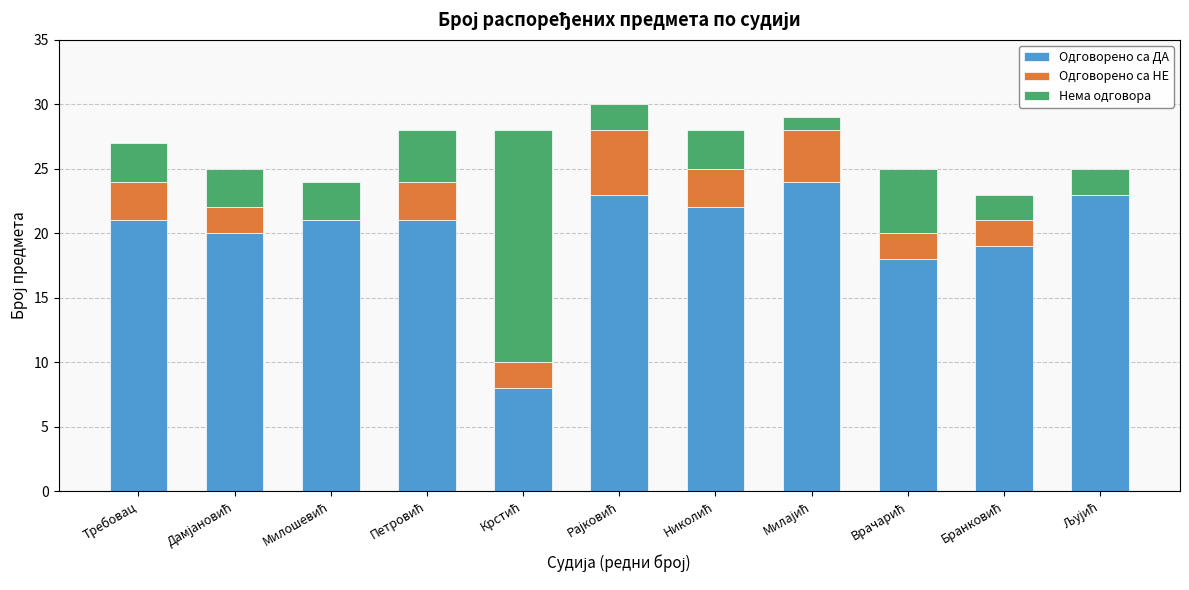

What are all the series names shown in the legend?

Одговорено са ДА, Одговорено са НЕ, Нема одговора